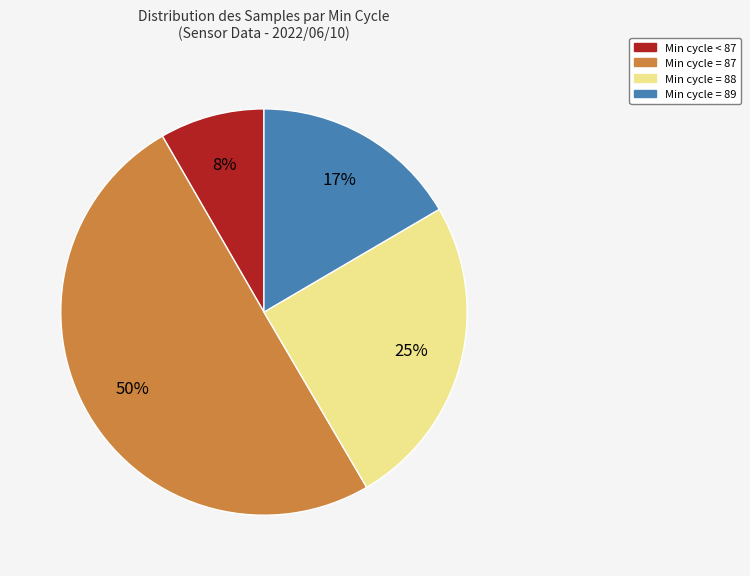

To the nearest percent, what is the difference between the largest and smallest slice percentages?

42%